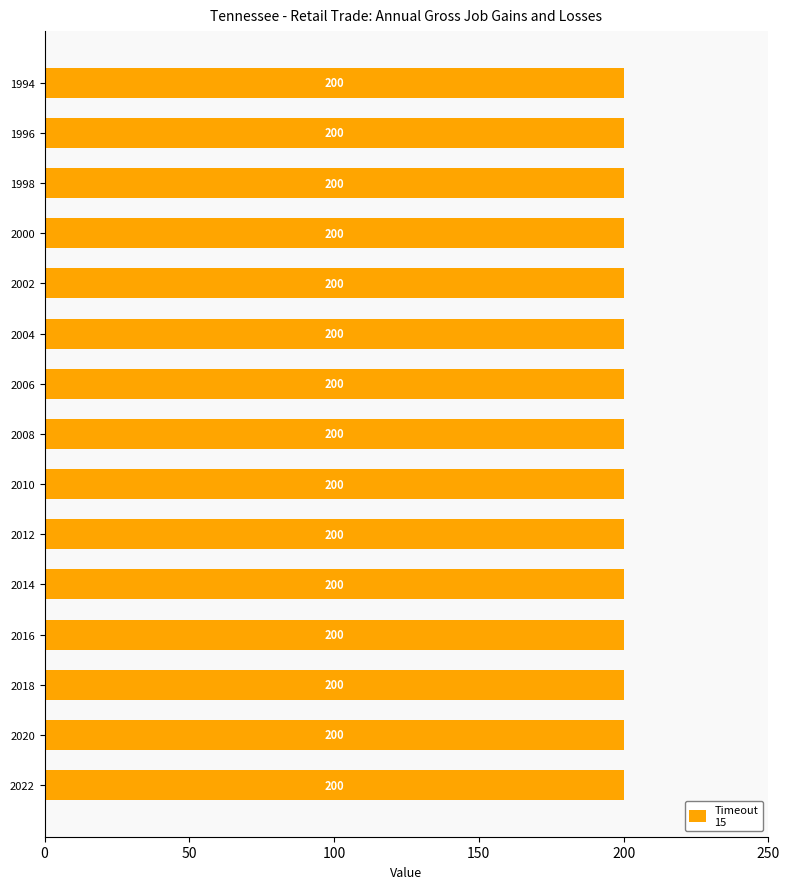

How many groups of bars are there?

15